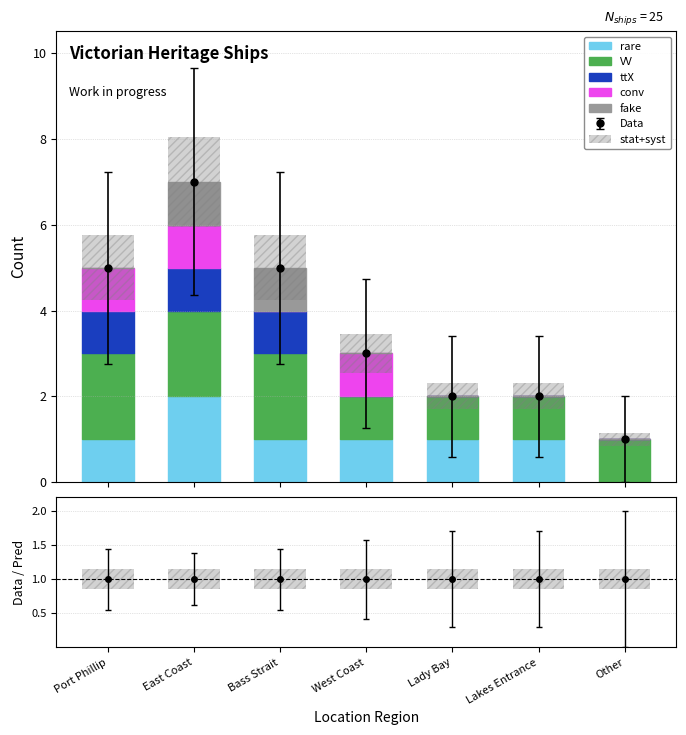

What is the label of the 5th bar from the left?

Lady Bay